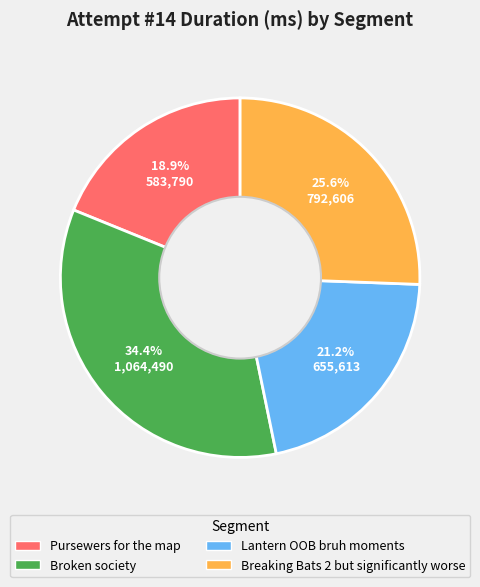

Approximately how many times larger is the value at Broken society compared to Breaking Bats 2 but significantly worse?

1.3